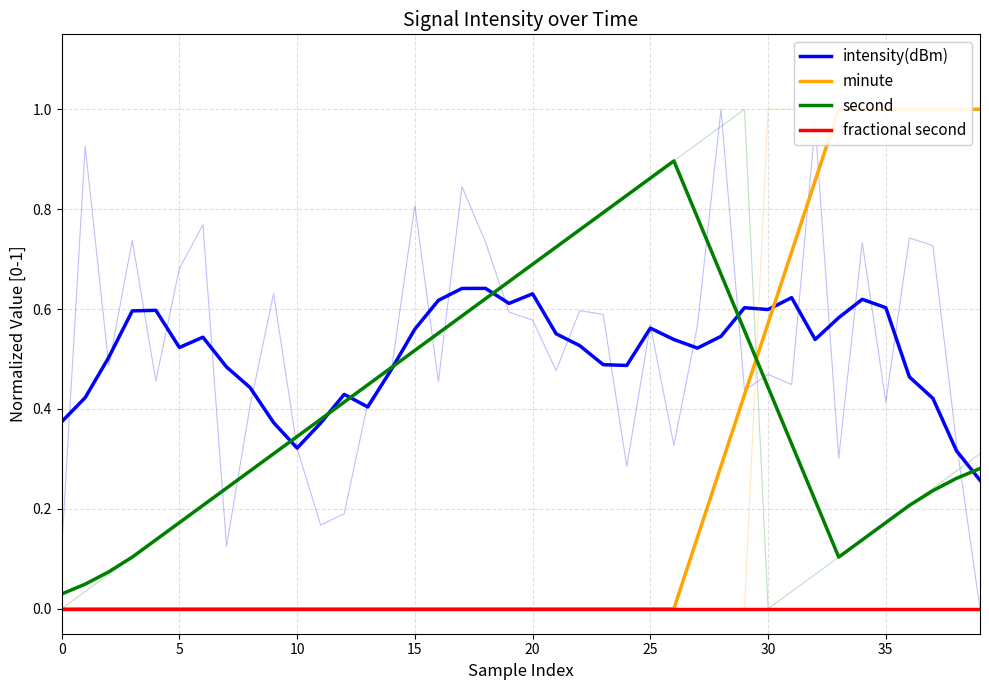

The second series shows 0.3 at 39. True or false?

True